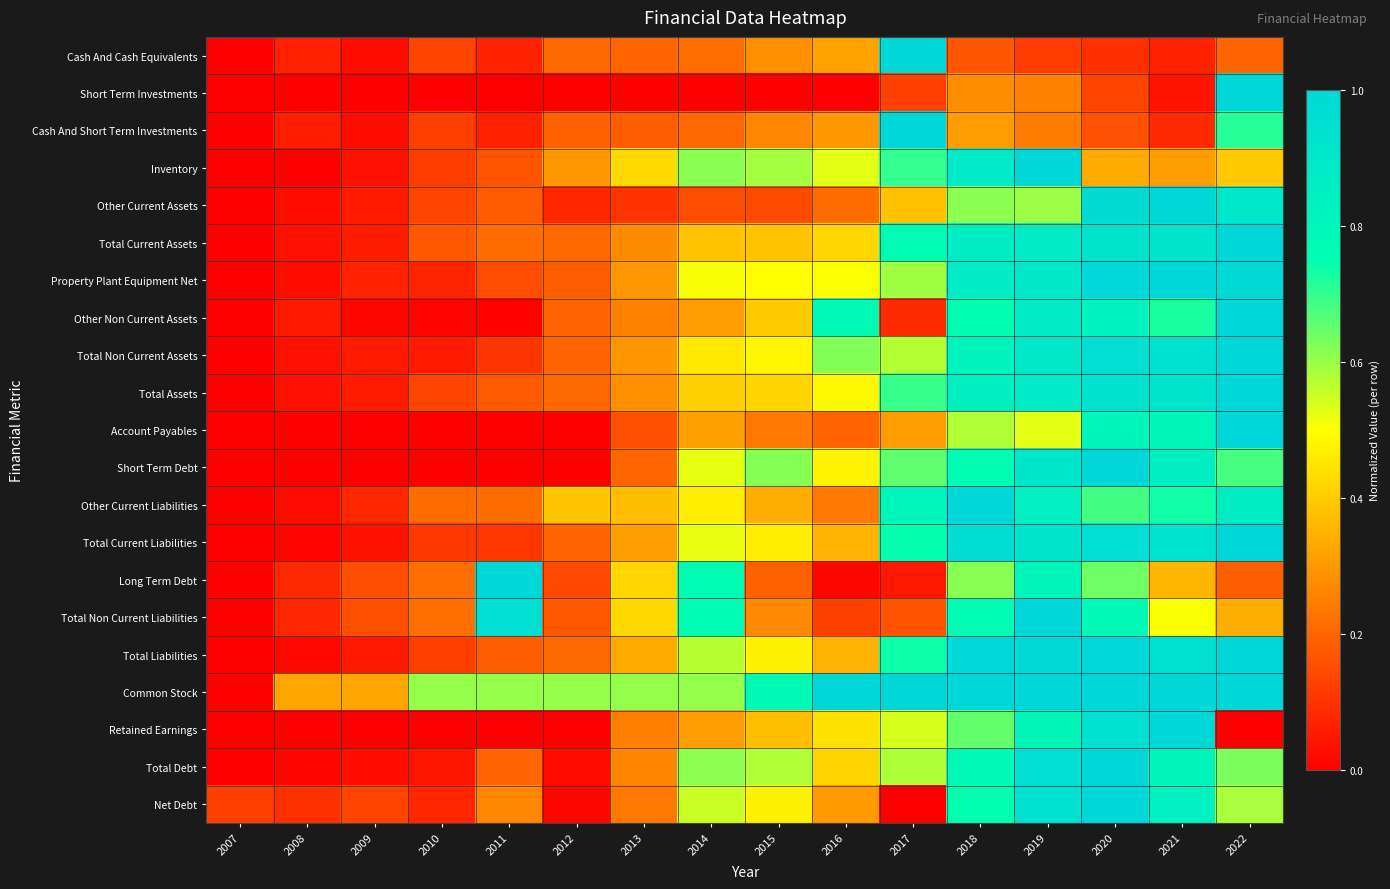

Count the number of data series in this chart.

21